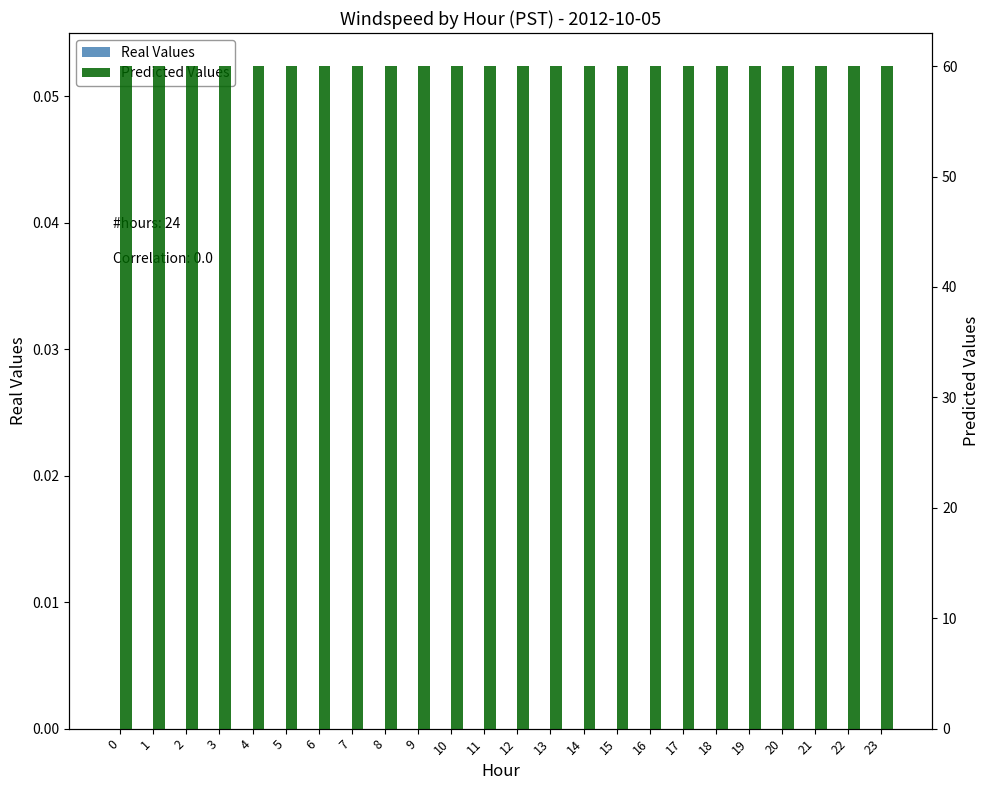

Rank the series at 1 from highest to lowest value.

Predicted Values, Real Values